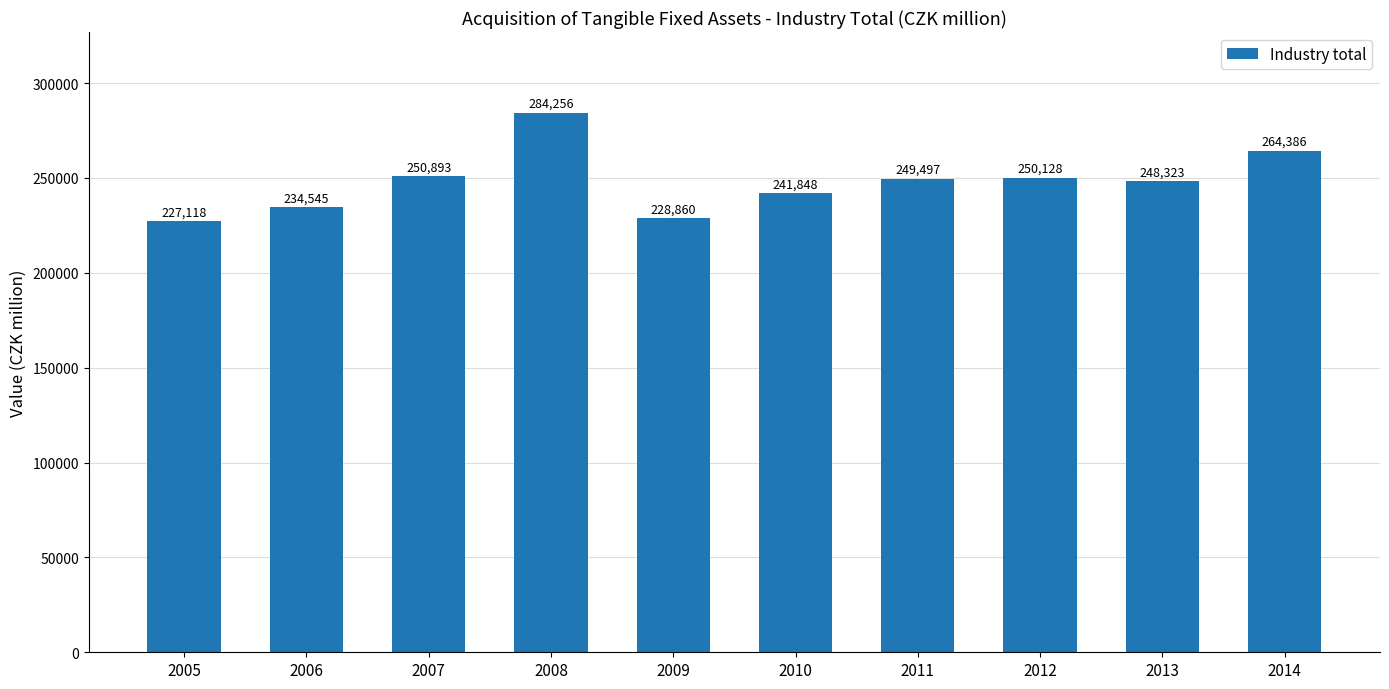

What is the minimum value shown in the chart?

227118